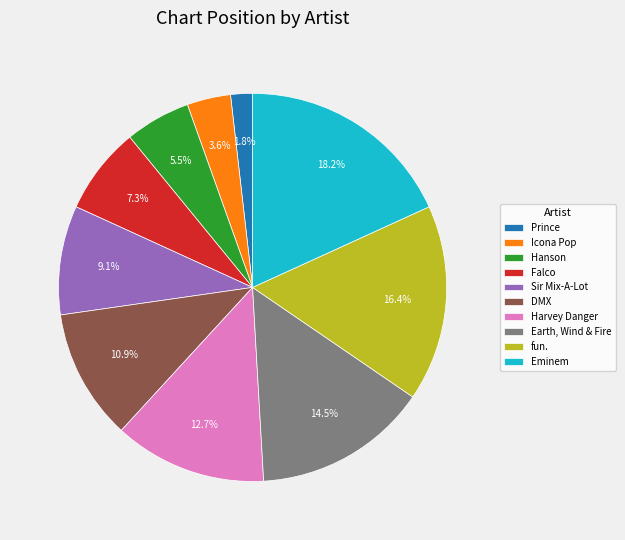

Rank the categories by value from lowest to highest.

Prince, Icona Pop, Hanson, Falco, Sir Mix-A-Lot, DMX, Harvey Danger, Earth, Wind & Fire, fun., Eminem